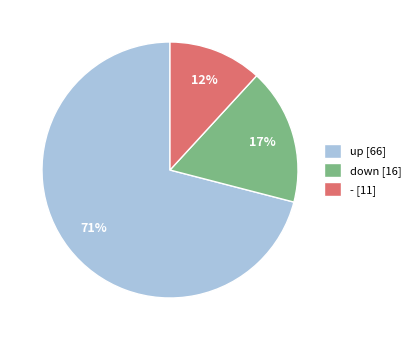

What percentage is the up slice, to the nearest percent?

71%